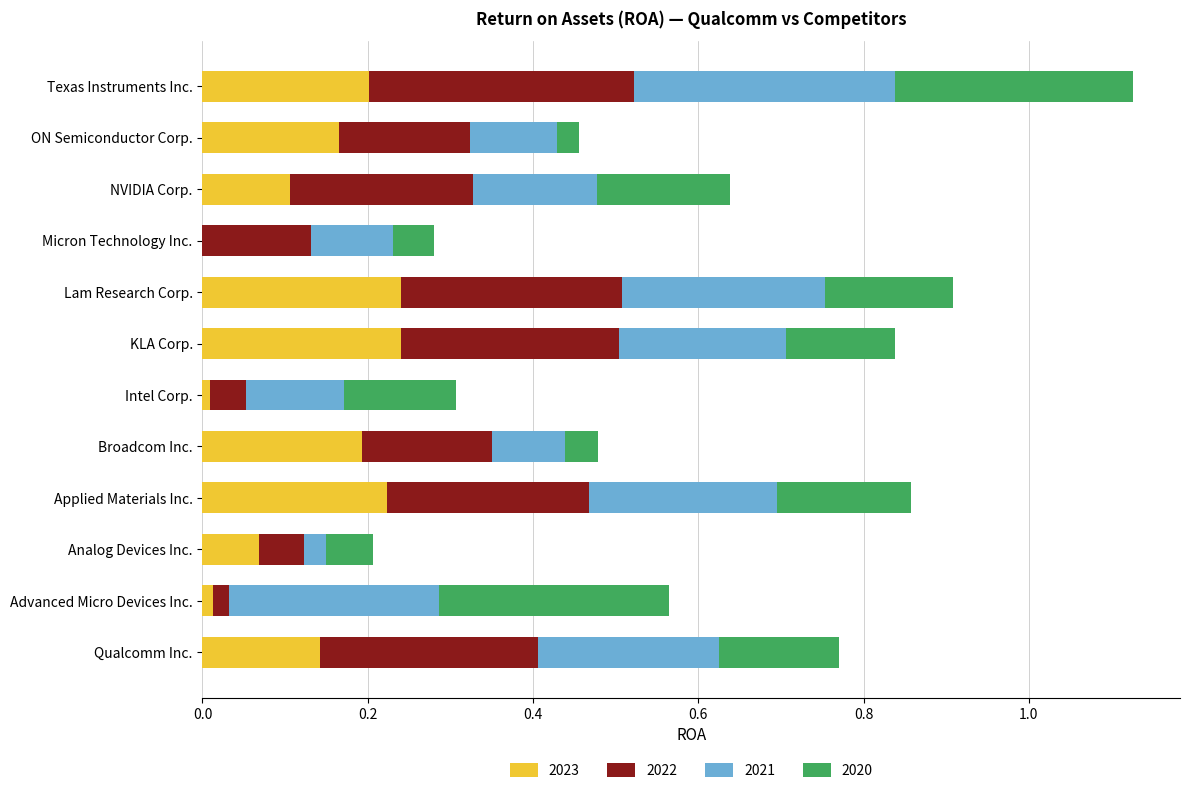

The 2023 series shows -0.1 at Micron Technology Inc.. True or false?

False